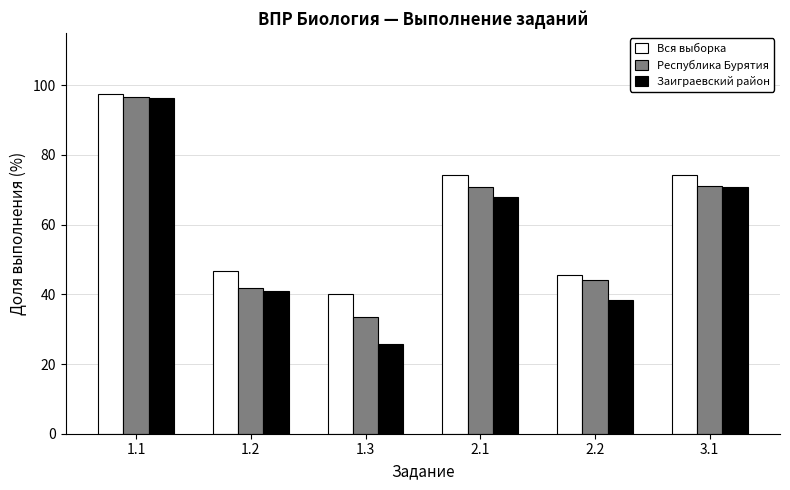

What is the sum of all Вся выборка values?

378.2